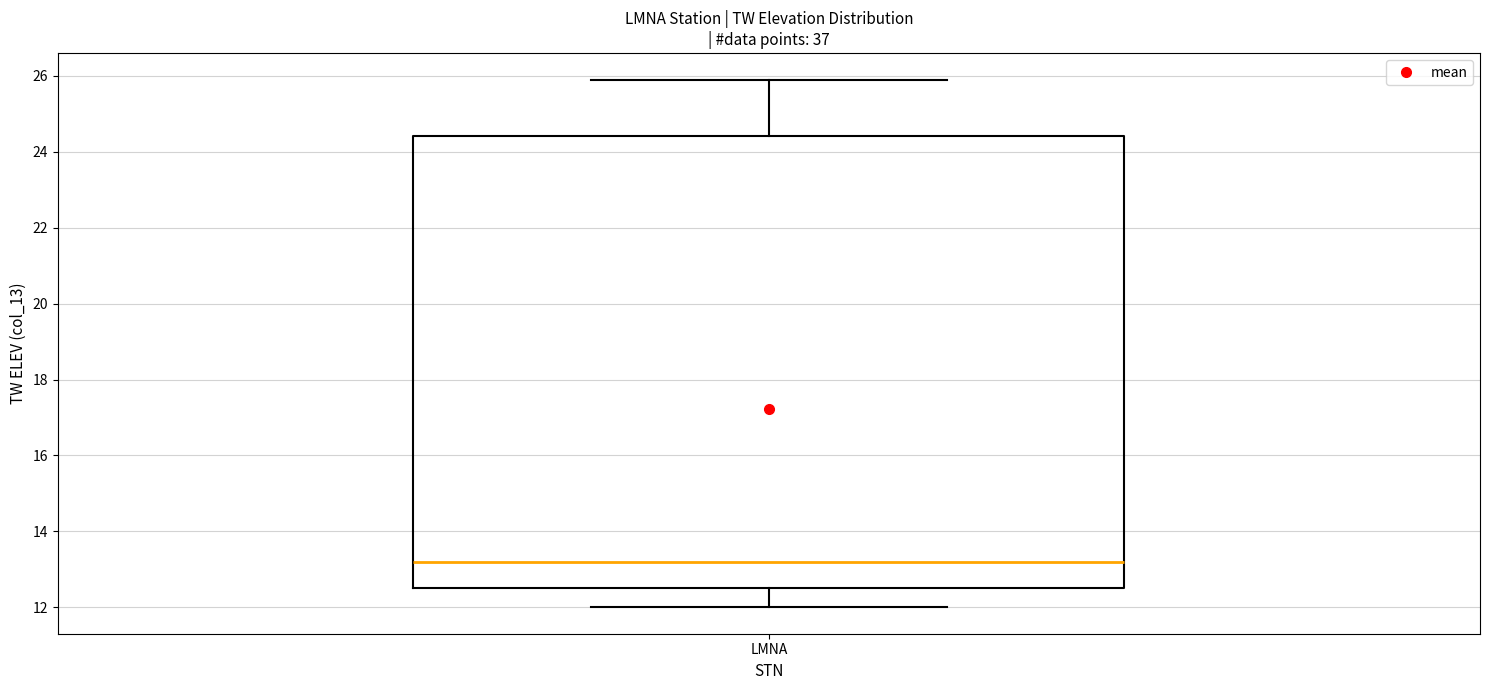

Transcribe this box plot: give where the median line is, the range the box spans, and where the two whiskers end, as read against the y-axis. The values are not printed on the chart, so give them approximately, as read against the axis.

median 13.2, box 12.6 to 24.4, whiskers 12.0 to 26.0